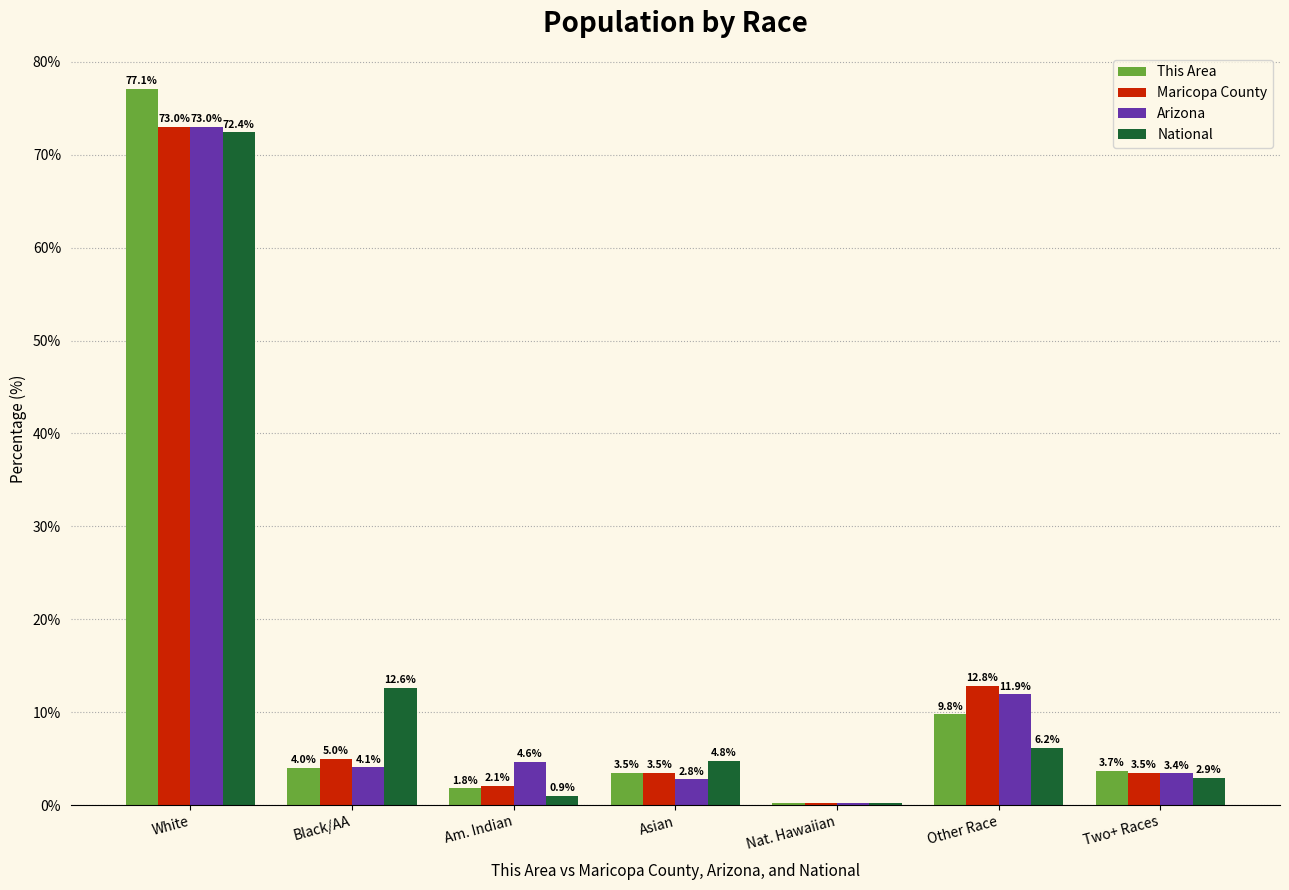

Are the bars grouped side by side (vs. stacked)?

Yes